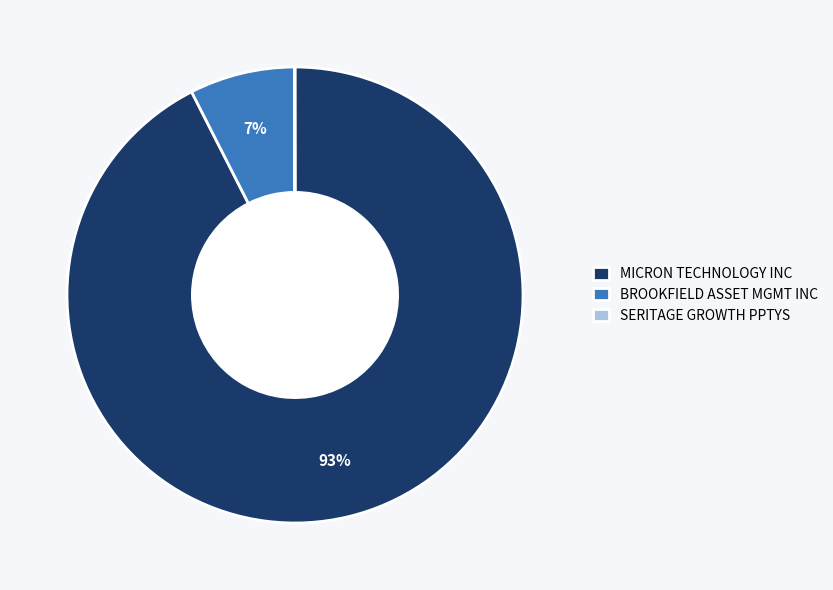

Is it true that MICRON TECHNOLOGY INC is 82% of the pie?

False